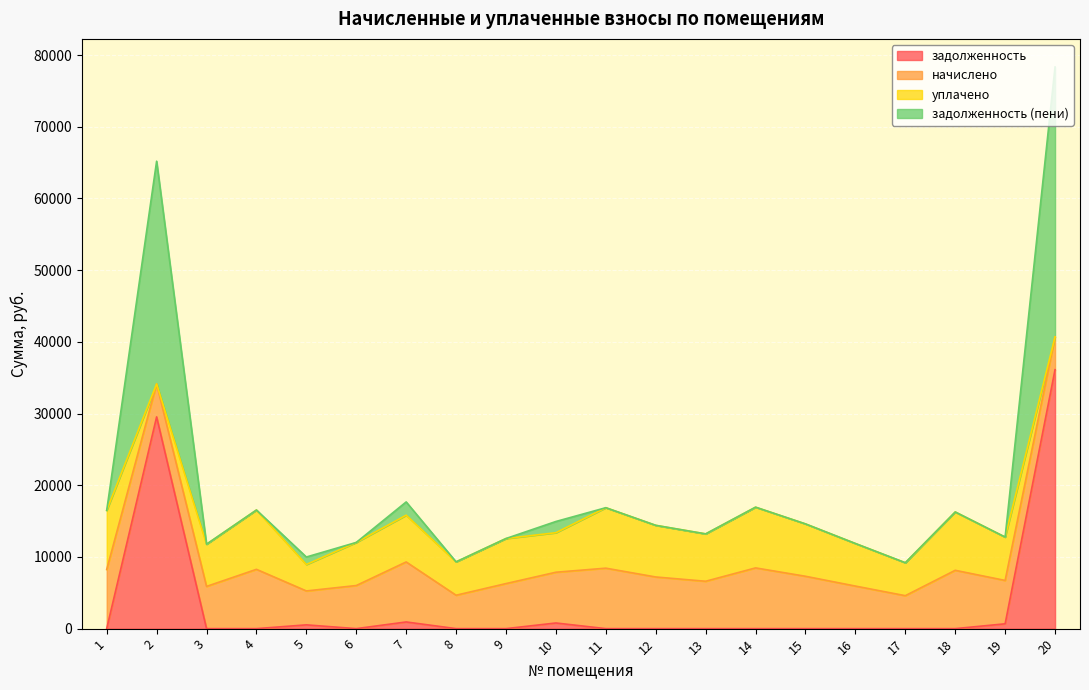

What is the total value across all series at 14?

16940.9